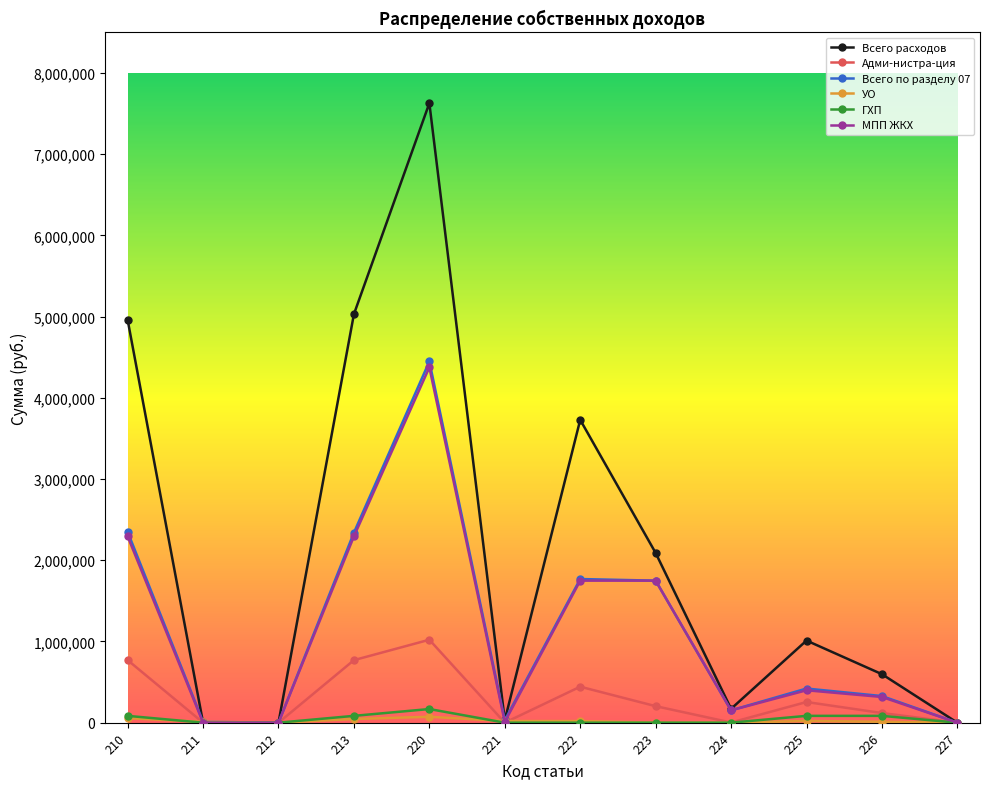

True or false: МПП ЖКХ has more than 0 interior local peaks.

True